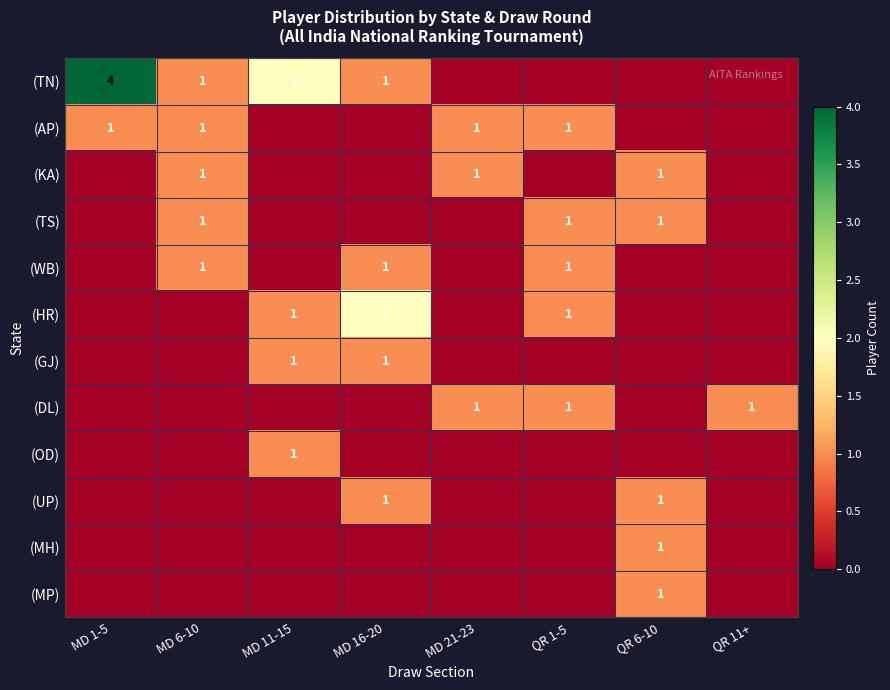

Which category has the lowest value across all series?

MD 21-23